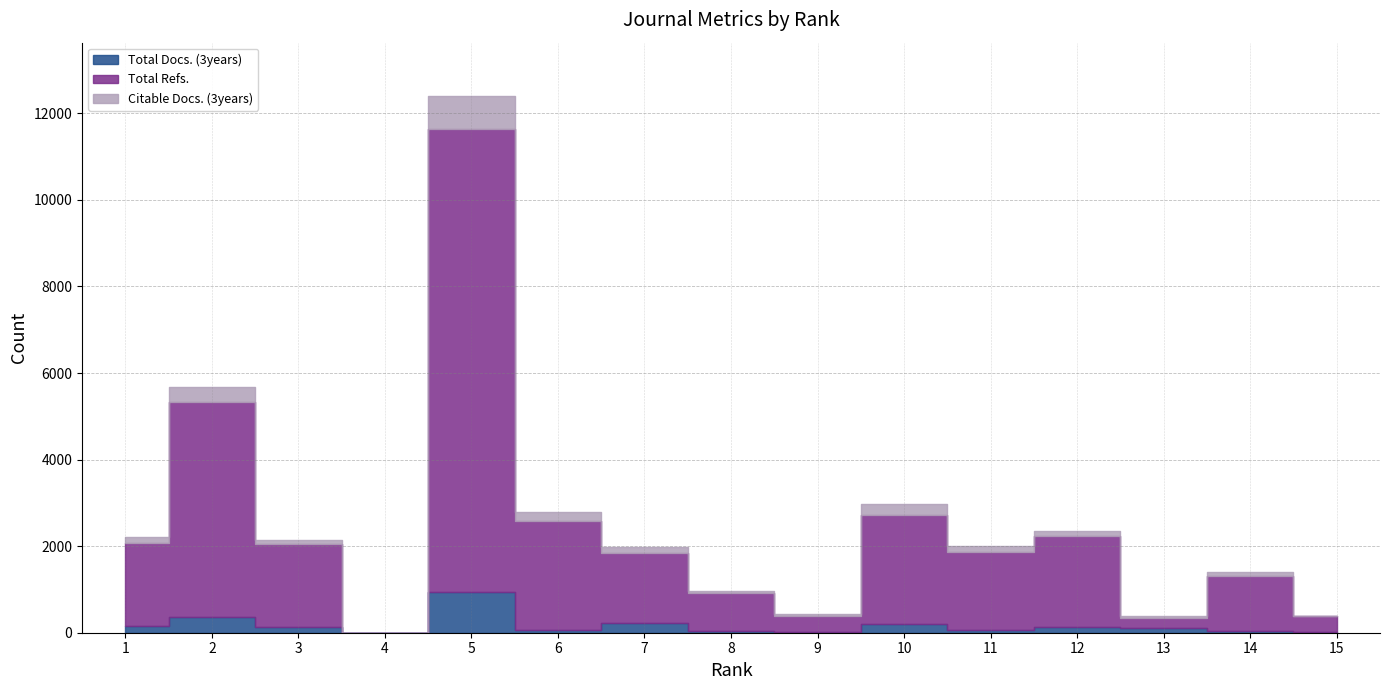

Read the Total Refs. value at 11, to the nearest 50.

1800